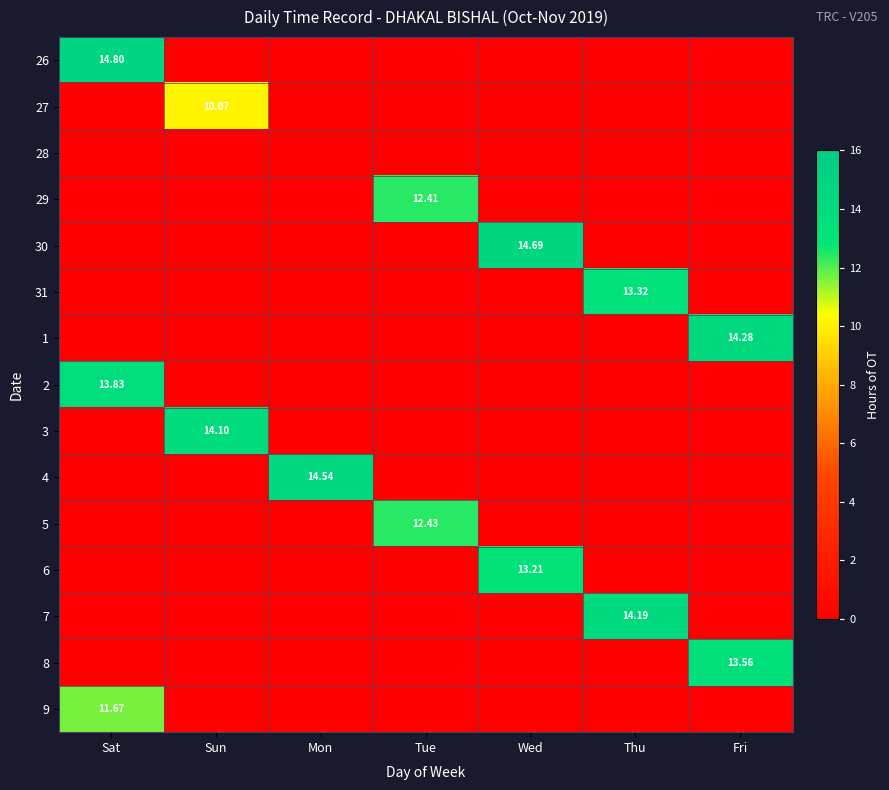

Is the value of 26 at Thu greater than the value of 2 at Mon?

No